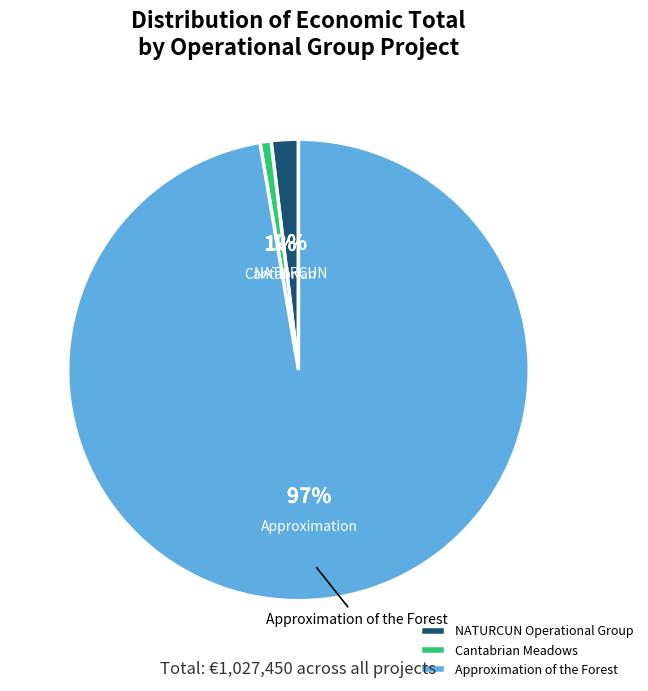

To the nearest percent, what is the combined percentage of Approximation of the Forest and Cantabrian Meadows?

98%